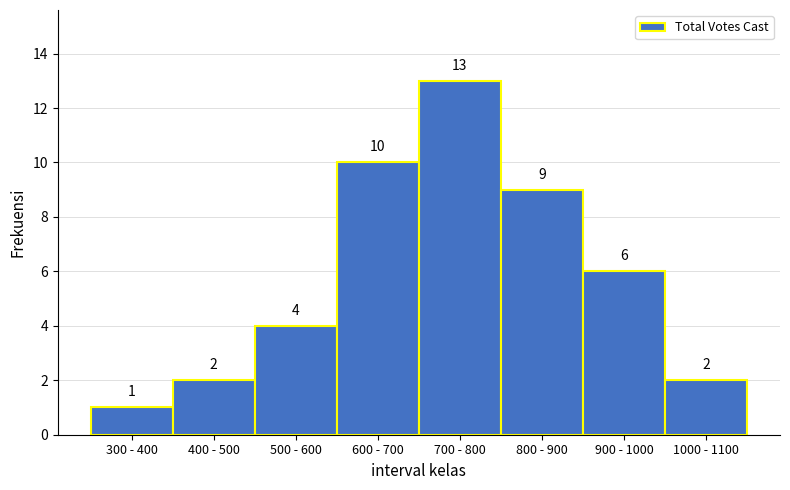

Reading right to left, list all the values displayed in this chart.

2	6	9	13	10	4	2	1